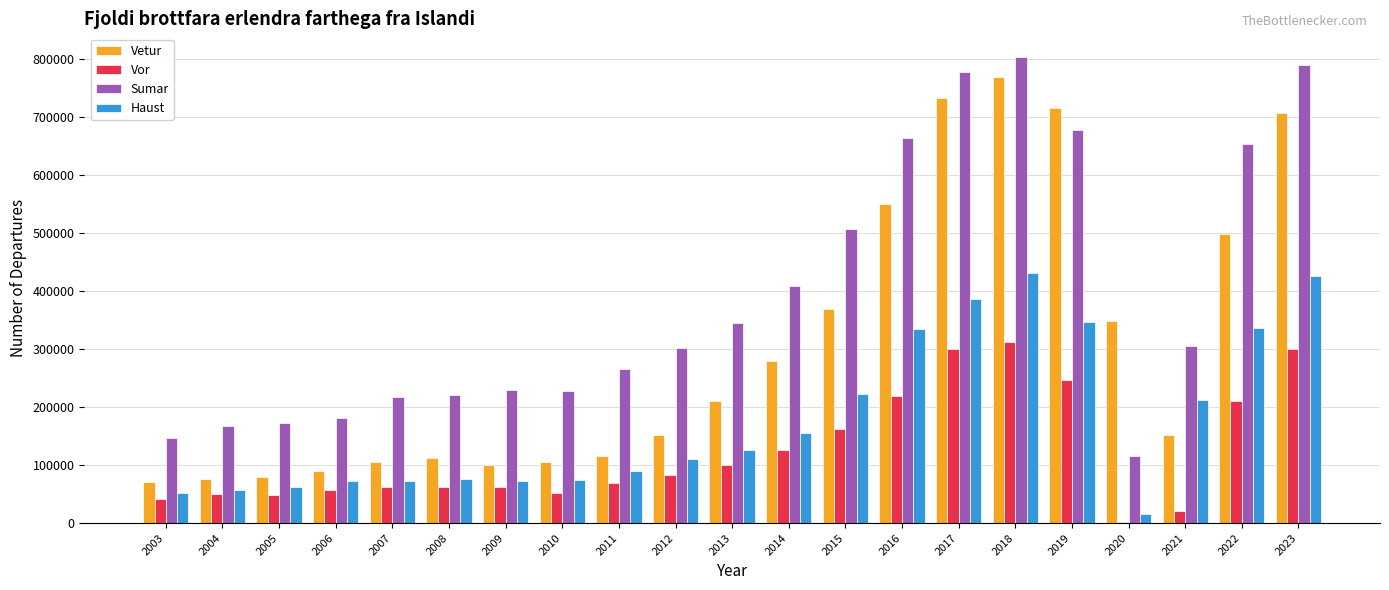

Which series changed the most between 2003 and 2006?

Sumar